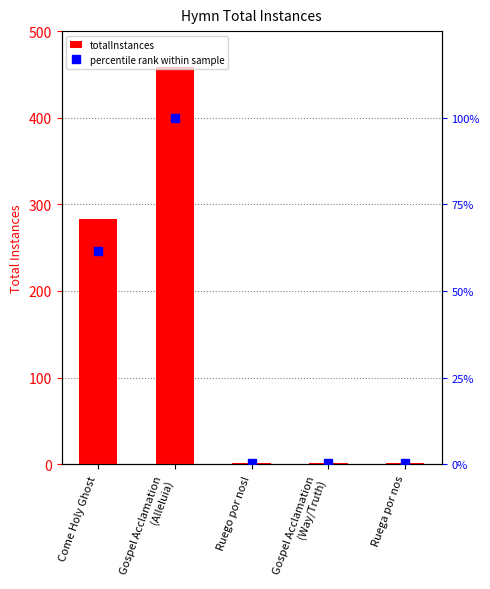

Rank the series by their maximum value, from highest to lowest.

totalInstances, percentile rank within sample